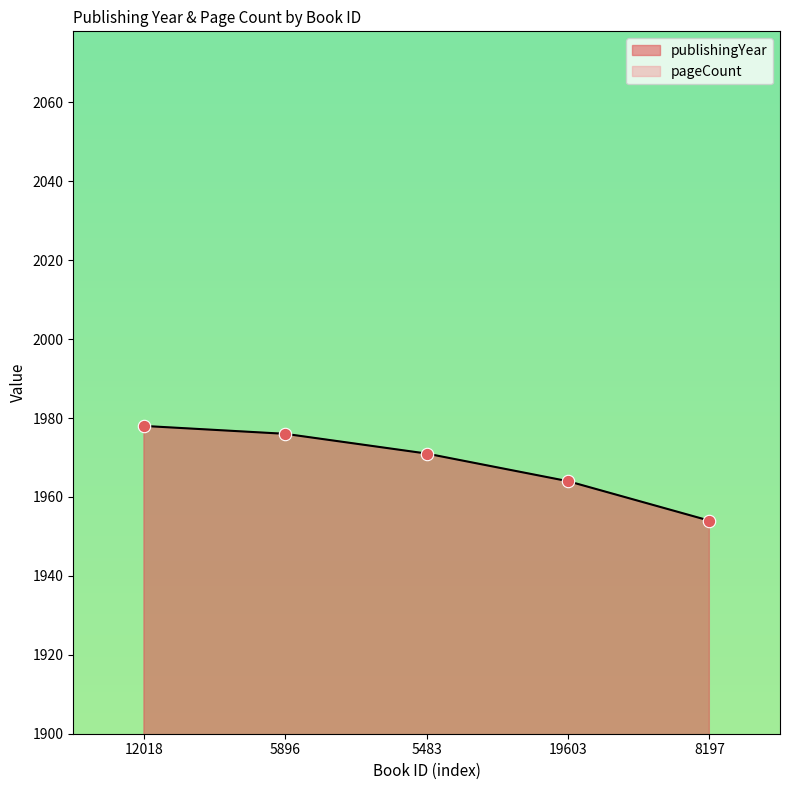

Which series contains the lowest Y value?

pageCount